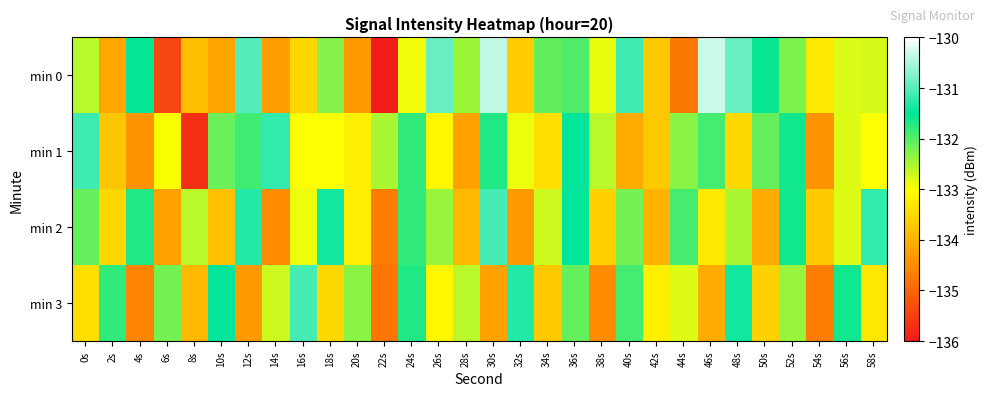

At which category is the sum across all series the highest?

36s